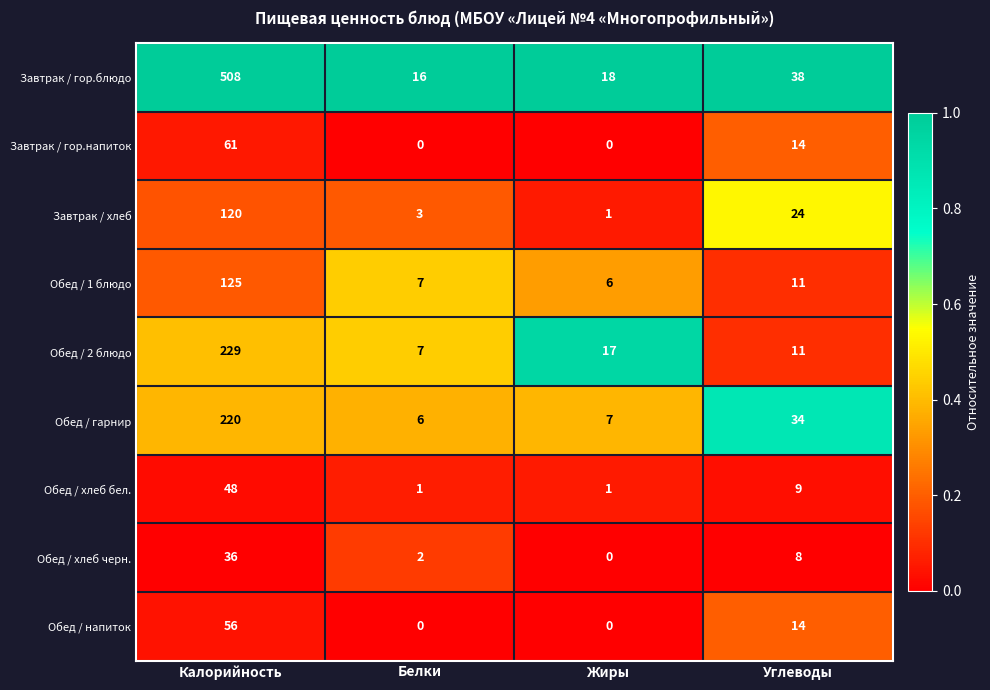

At which label is Обед / хлеб бел. closest to 24?

Углеводы